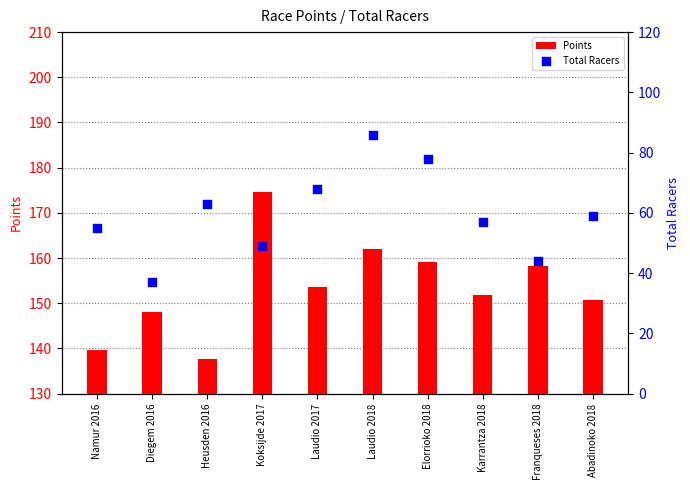

Which series reaches the minimum Y coordinate?

Total Racers